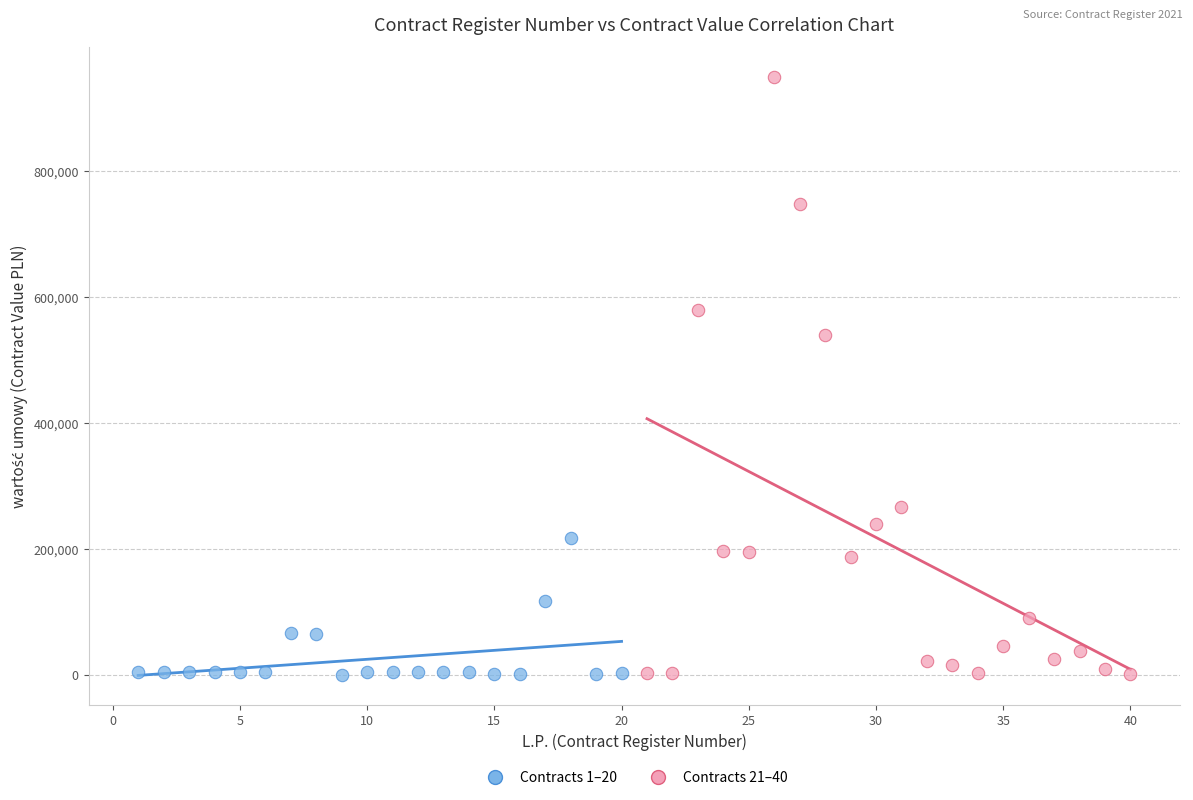

Which series contains the highest Y value?

Contracts 21–40